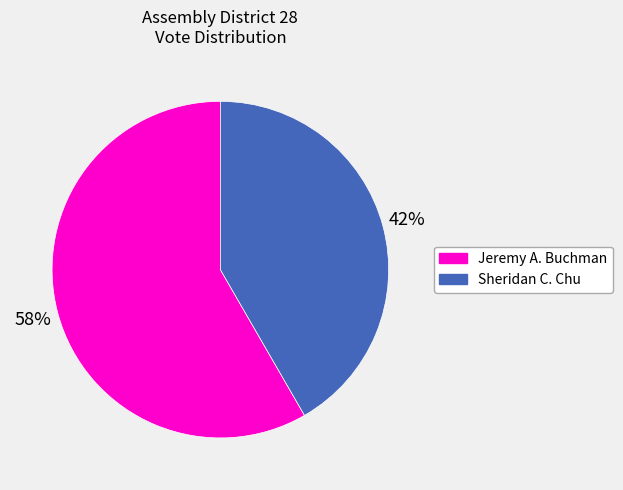

Does any single category account for the majority?

Yes